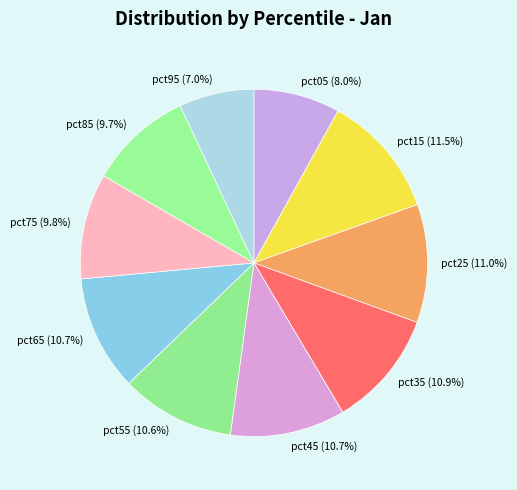

Does any single category account for the majority?

No